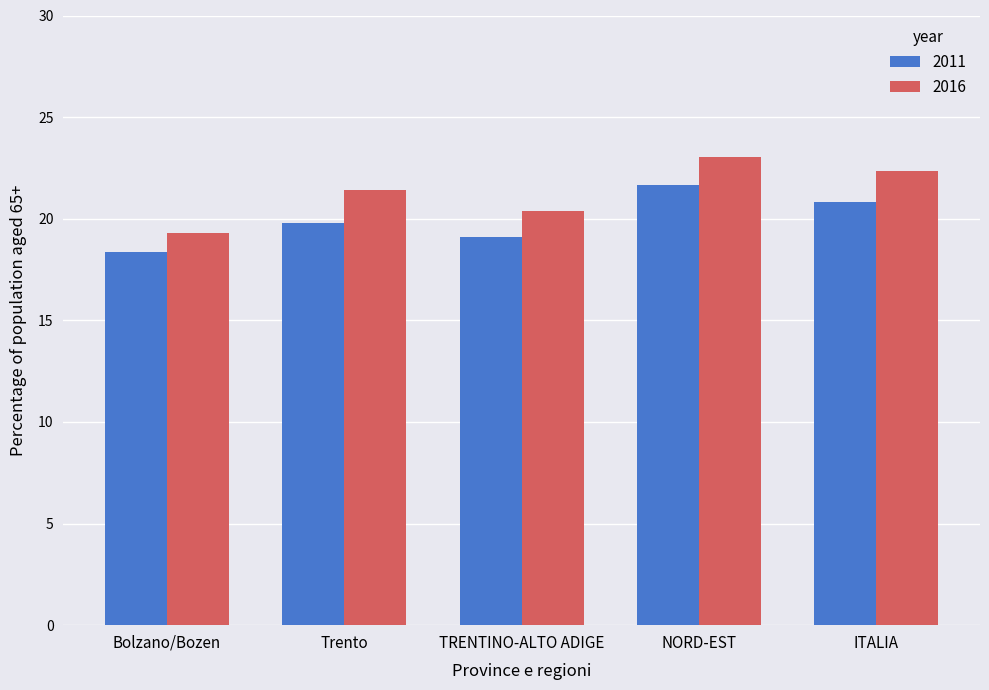

What is the label of the 2nd bar from the right?

NORD-EST